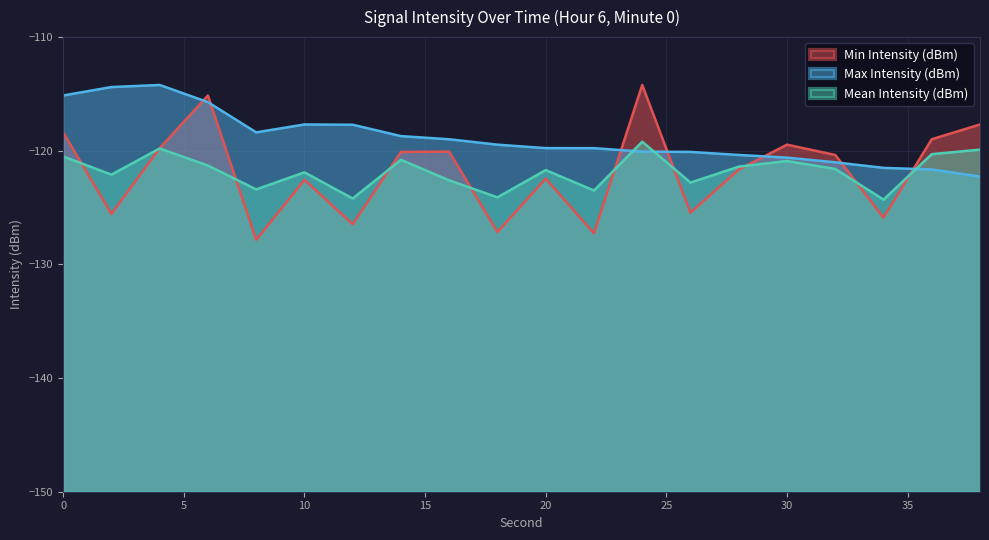

Between 12 and 24, which series saw the biggest shift?

Min Intensity (dBm)